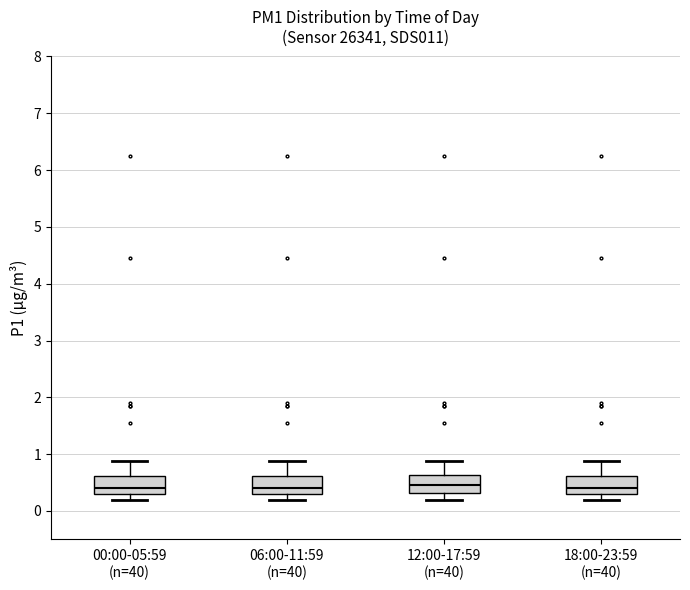

Where does the median line of the box for 12:00-17:59 (n=40) sit on the y-axis? The values are not printed on the chart, so give them approximately, as read against the axis.

0.5